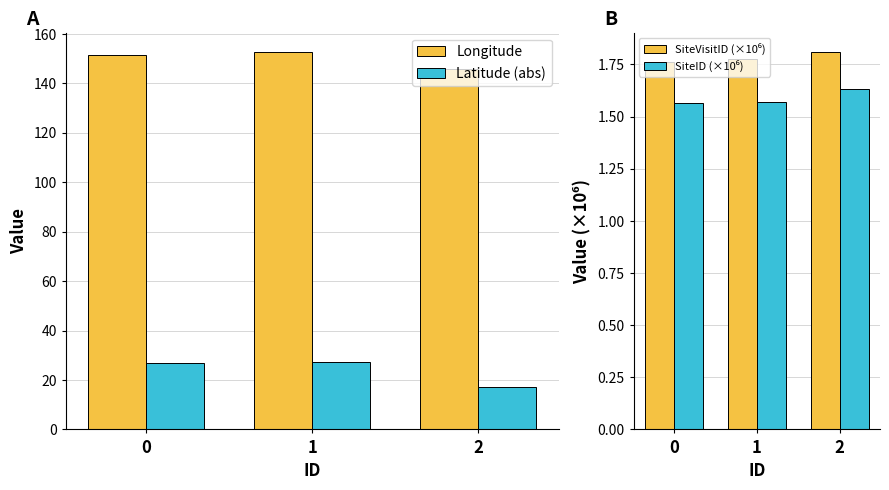

What is the difference between the maximum and minimum values in the SiteID (×10⁶) series?

0.1